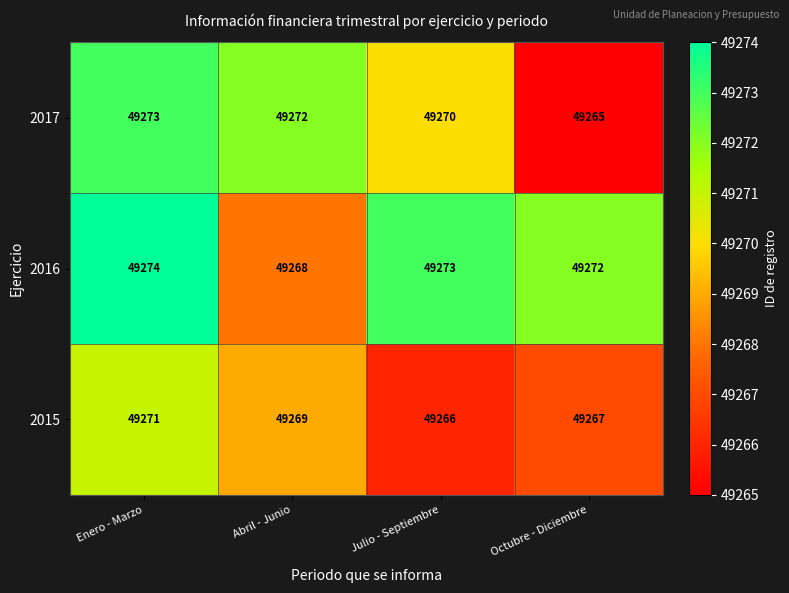

The value of 2015 at Enero - Marzo is 83019. True or false?

False